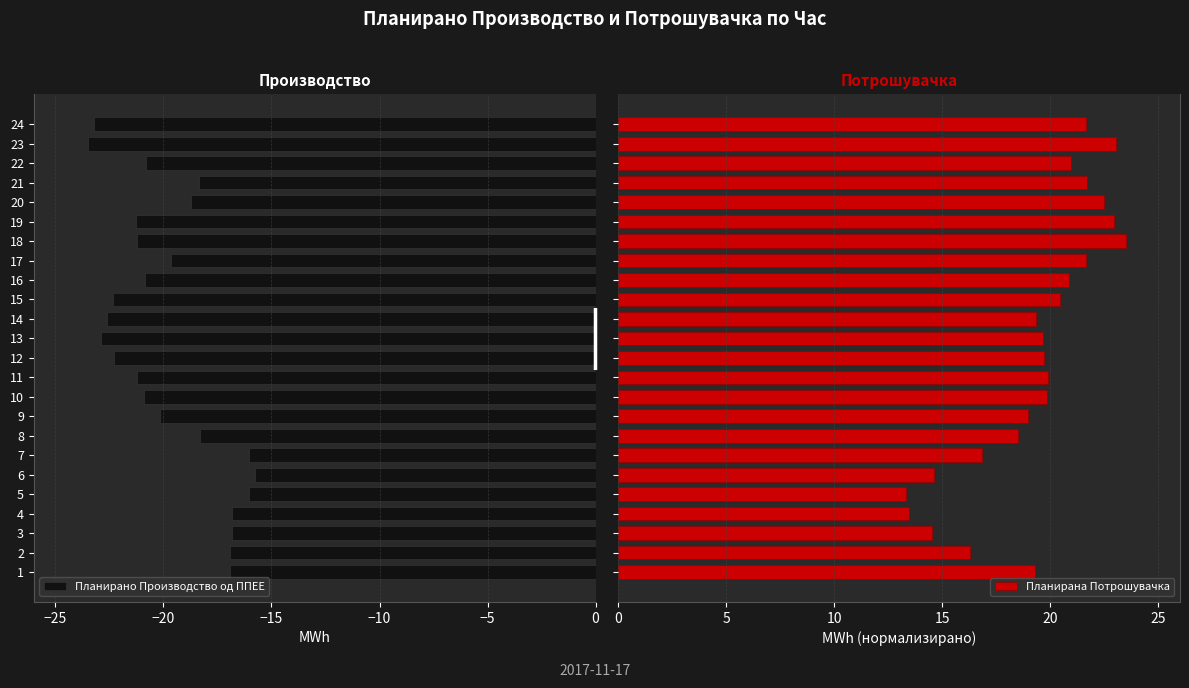

What is the sum of all Планирано Производство од ППЕЕ values?

-473.6